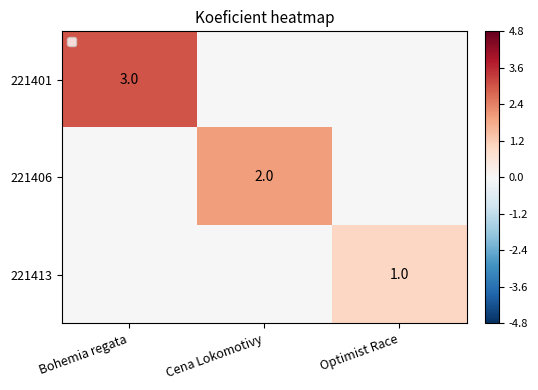

The value of 221401 at Bohemia regata is 3. True or false?

True